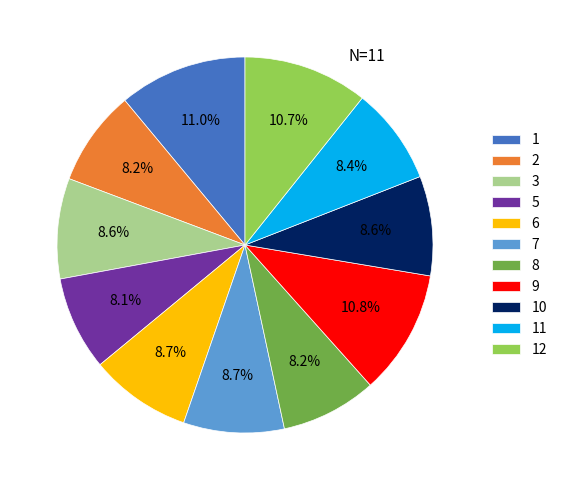

How many segments does this pie chart have?

11